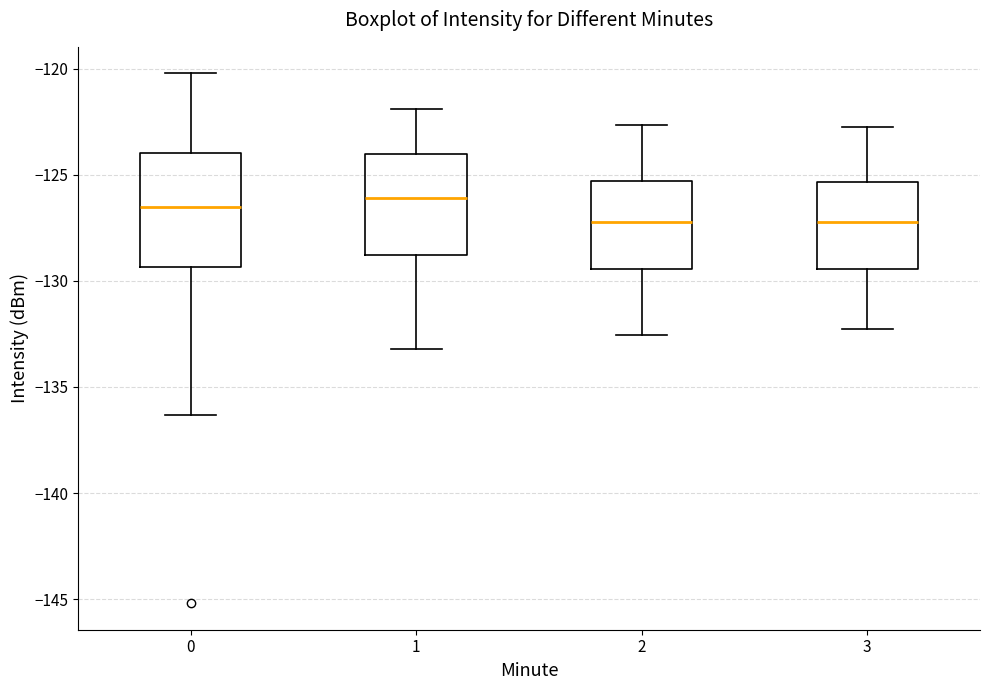

Which box is the tallest, from its lower edge to its upper edge?

0